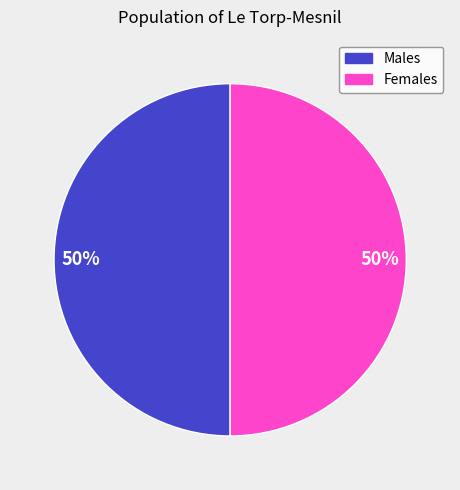

To the nearest percent, what is the average slice percentage?

50%